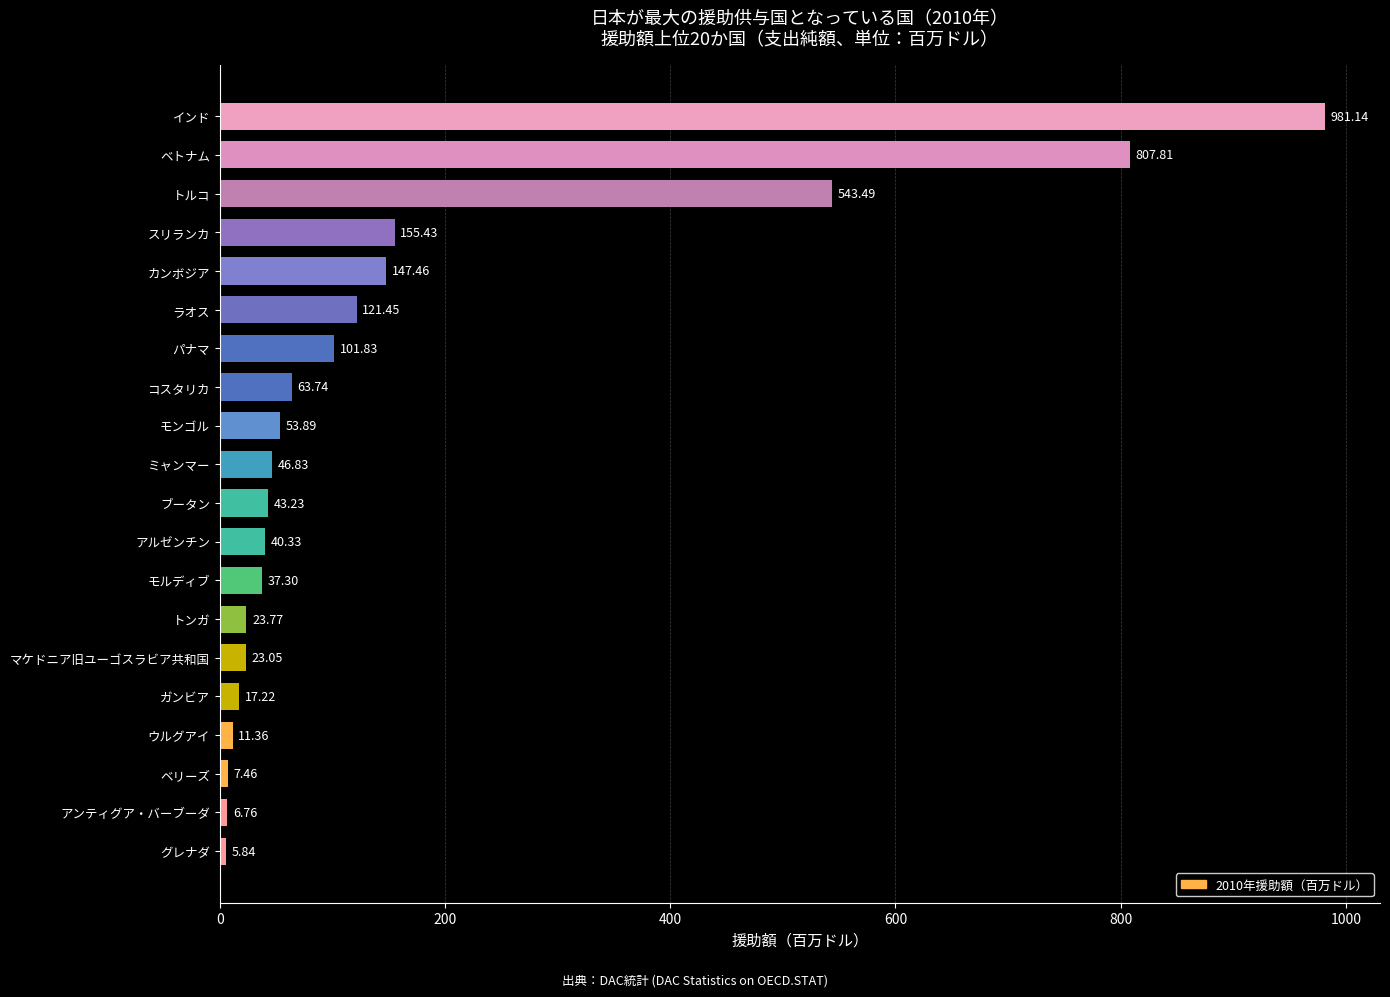

What is the ratio of the value at ブータン to the value at グレナダ?

7.4